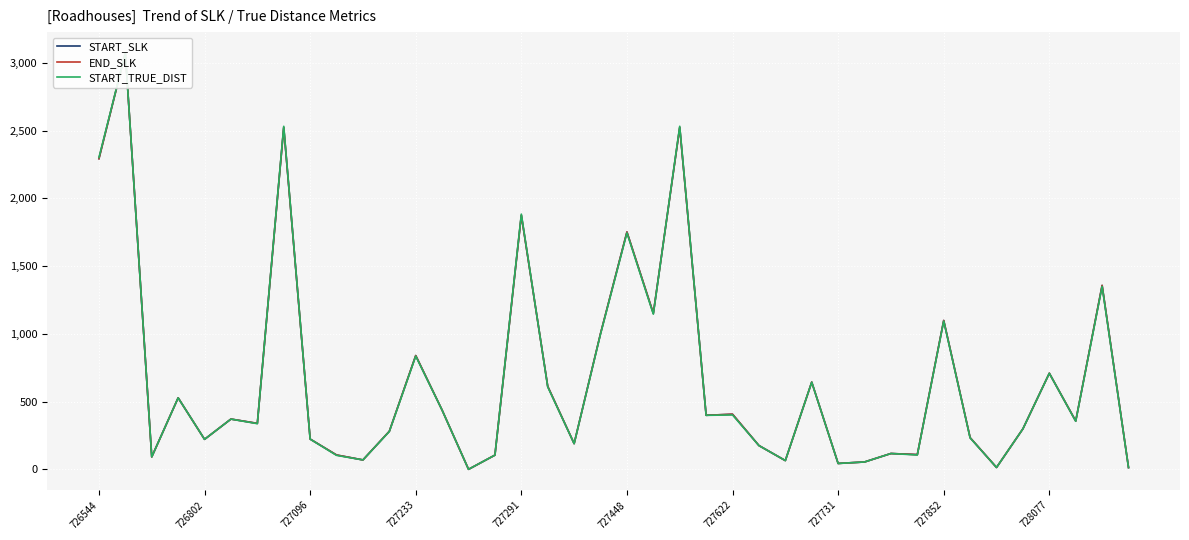

Is the value of START_TRUE_DIST at 727096 greater than the value of END_SLK at 17?

No